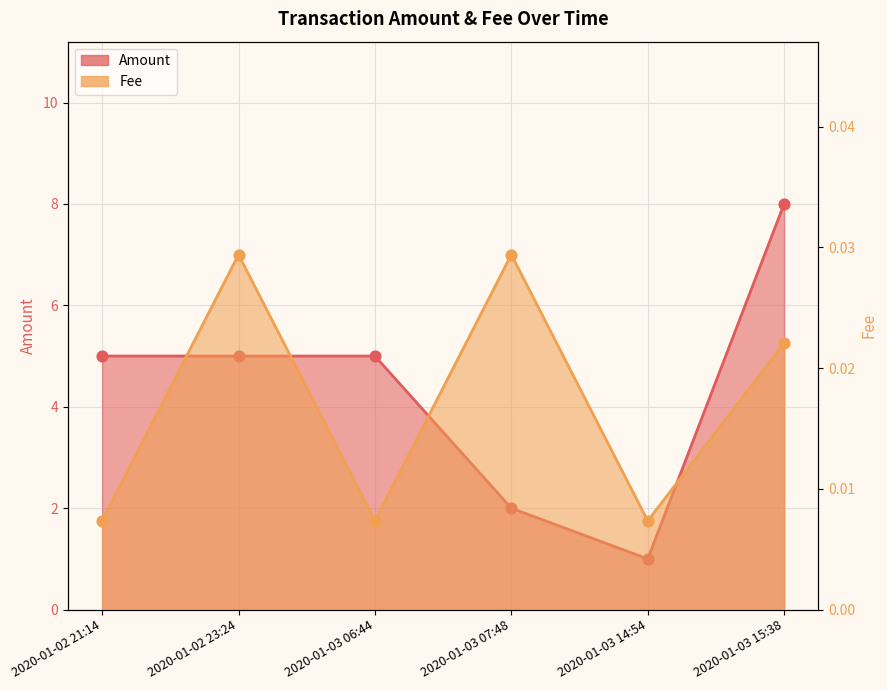

Which series reaches the maximum Y coordinate?

Amount